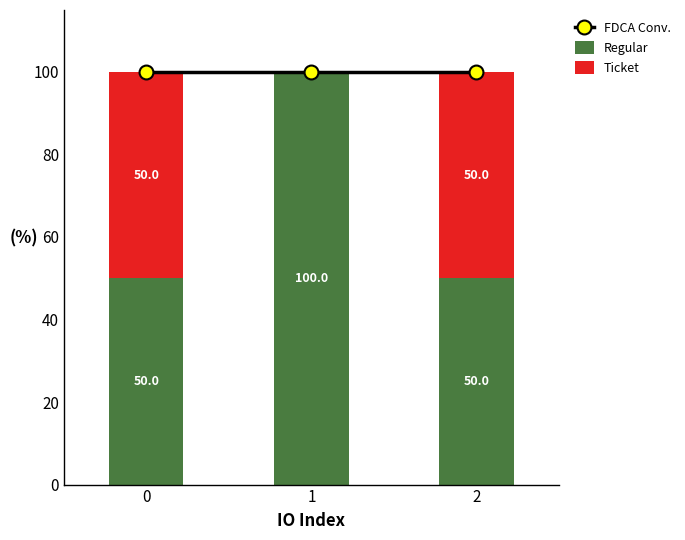

What is the average value of the FDCA Conv. series?

100